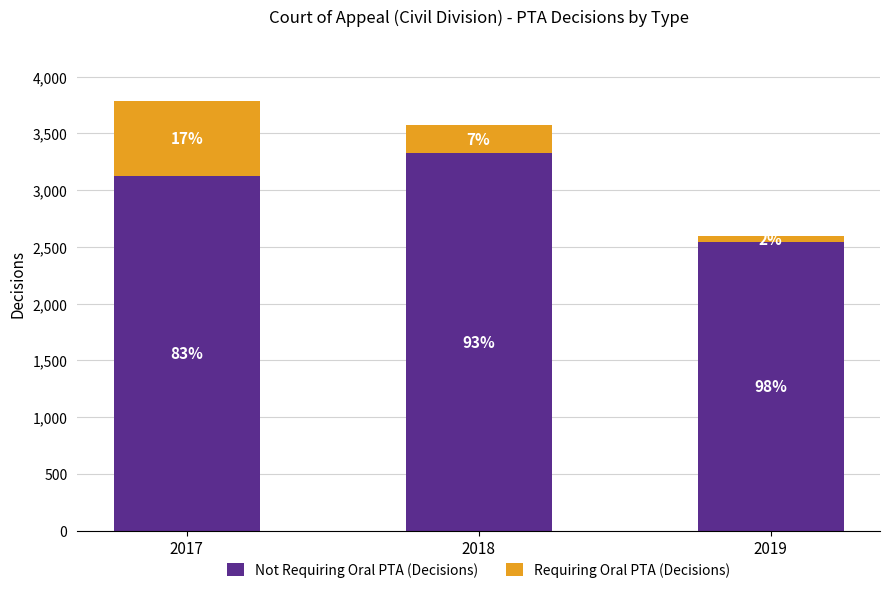

How many bars are there in total?

3